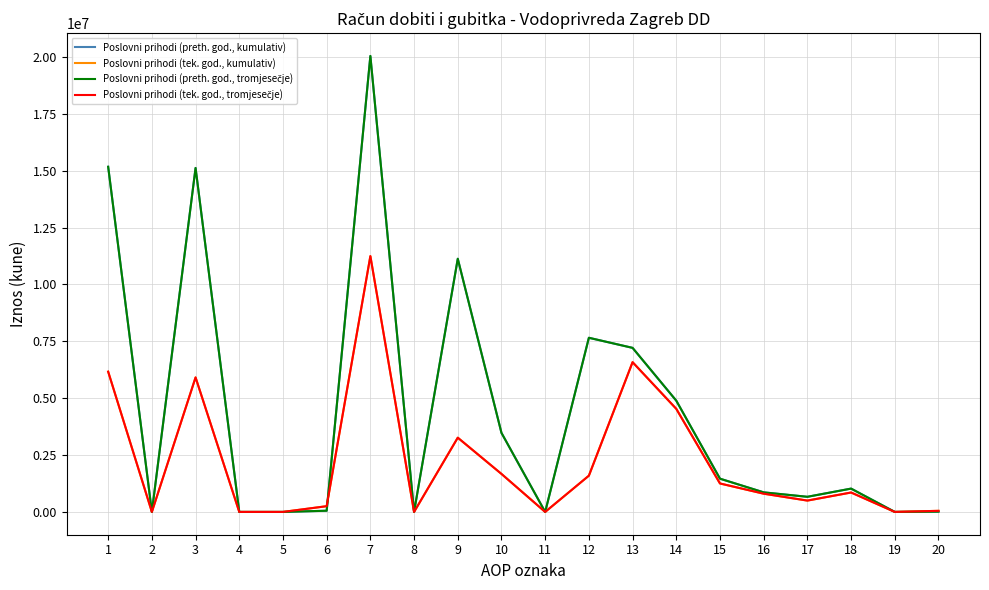

Does the chart display data point markers on the line(s)?

No